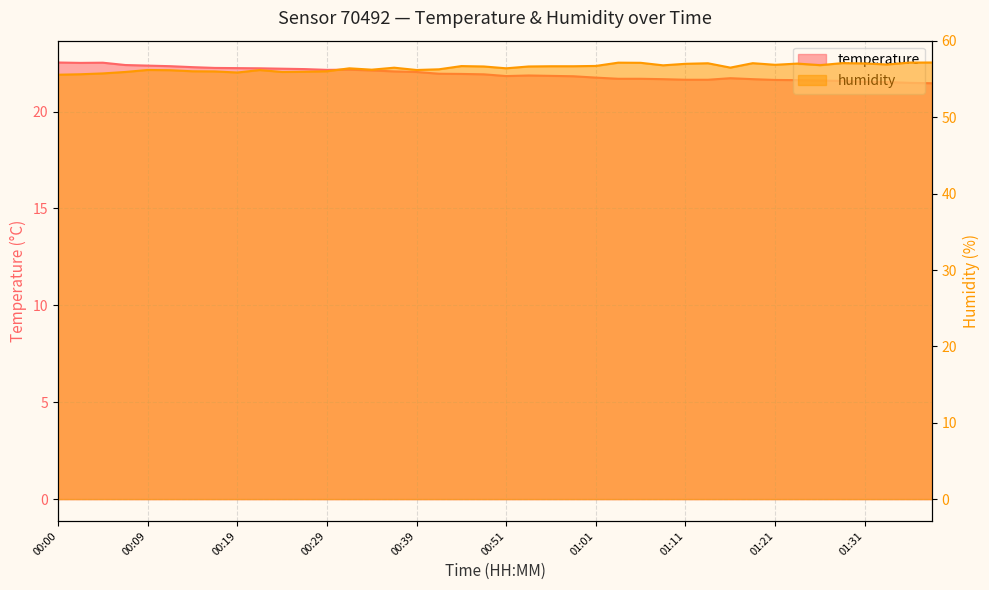

True or false: temperature has a value of 22.4 at 00:09.

True